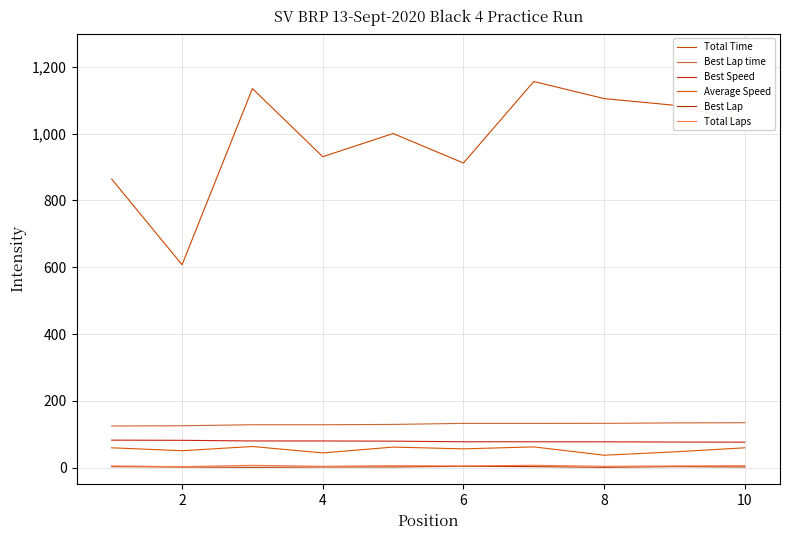

True or false: Total Time and Average Speed cross at least once.

False